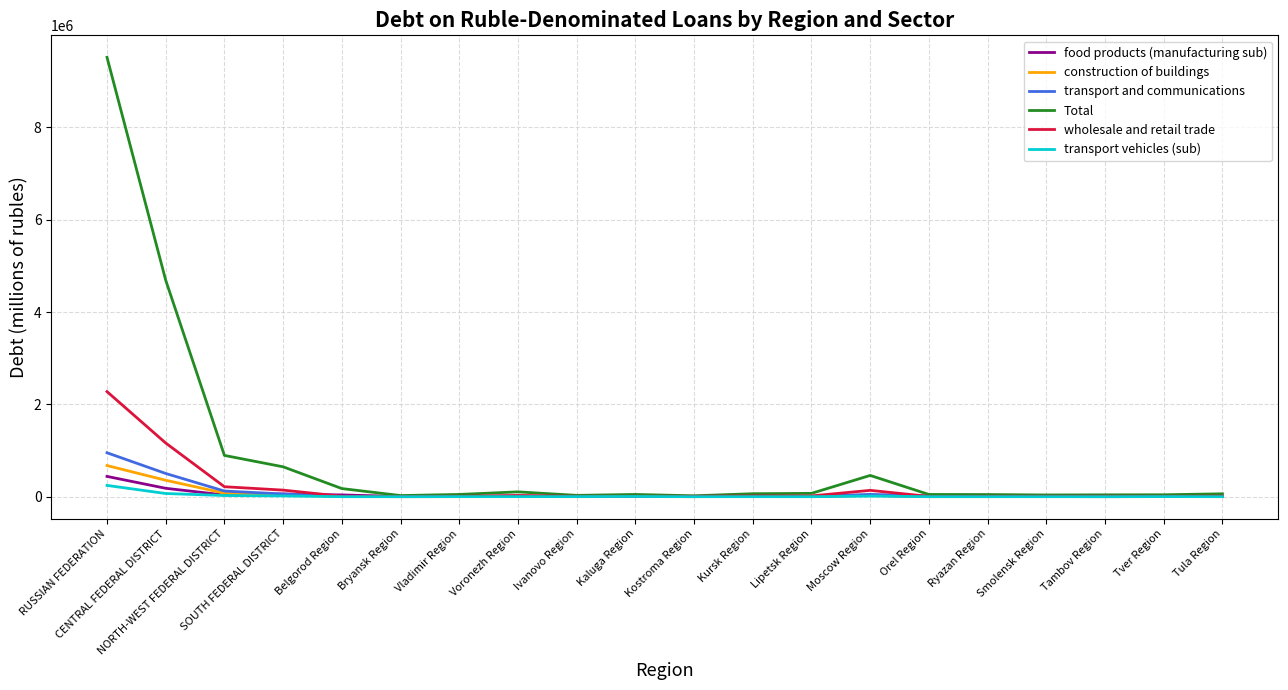

What is the average value of the transport and communications series?

86739